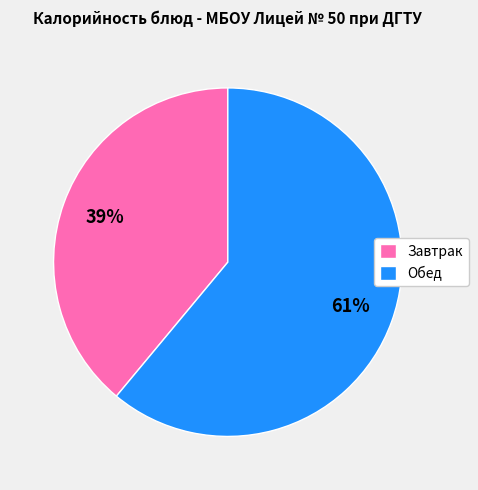

What is the smallest slice in the pie chart?

Завтрак